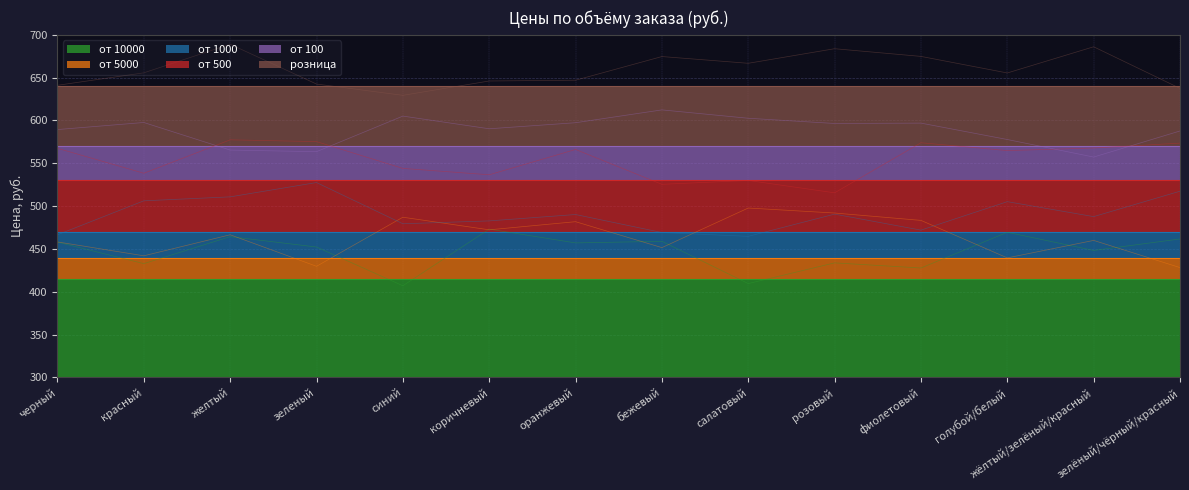

Count the number of data series in this chart.

6